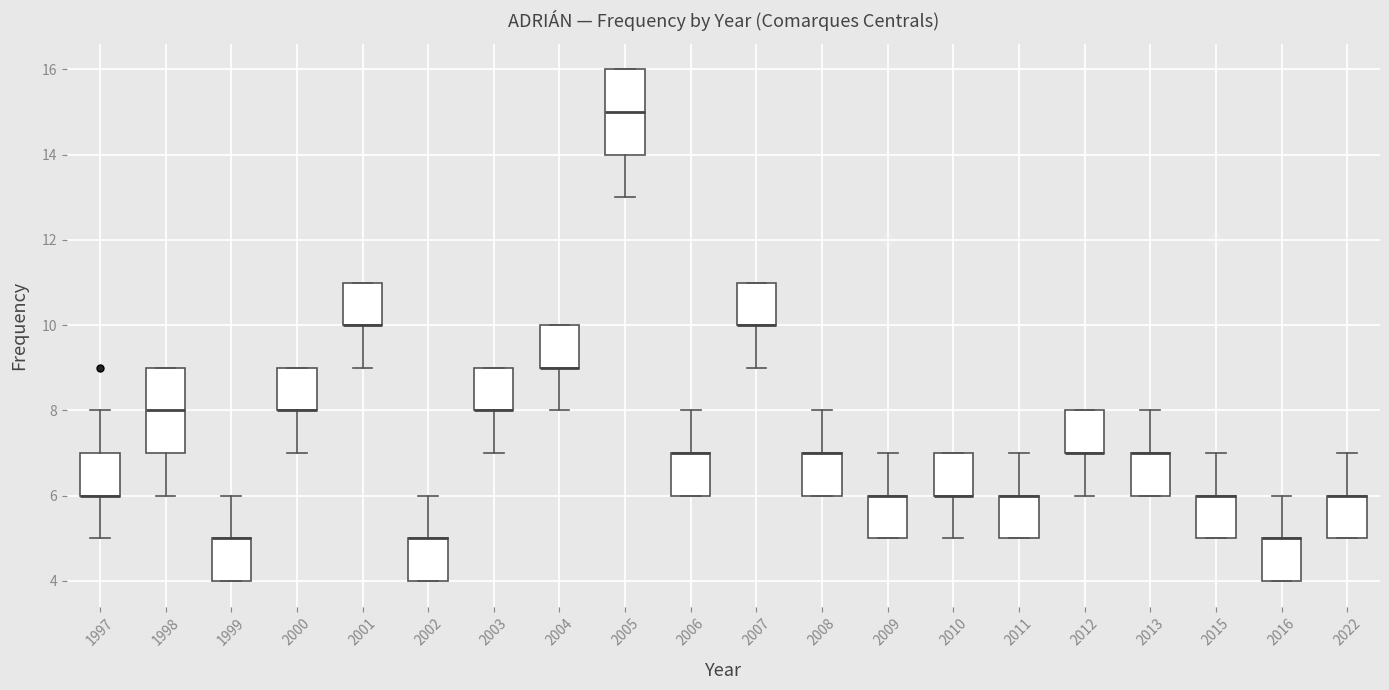

Where is the lower edge of the box at x = 2016 on the y-axis? The values are not printed on the chart, so give them approximately, as read against the axis.

4